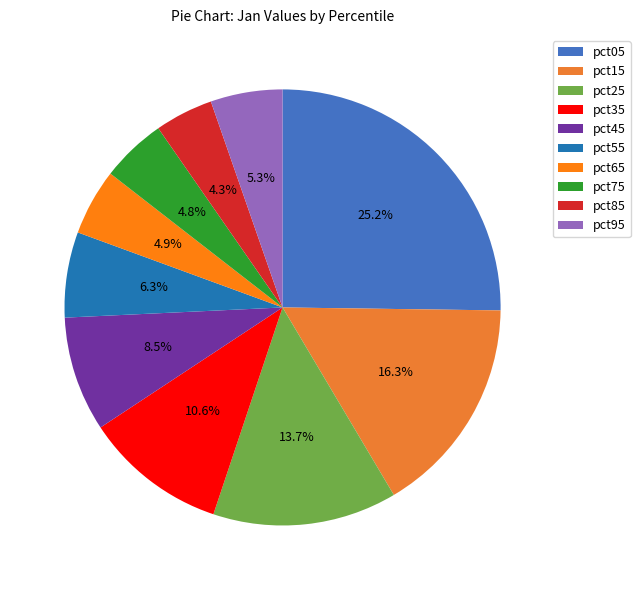

Which slice is the largest?

pct05